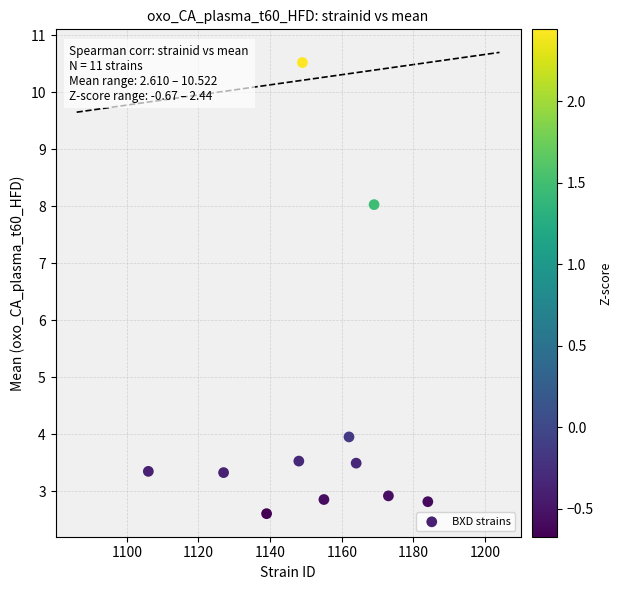

What is the average Y value?

4.3